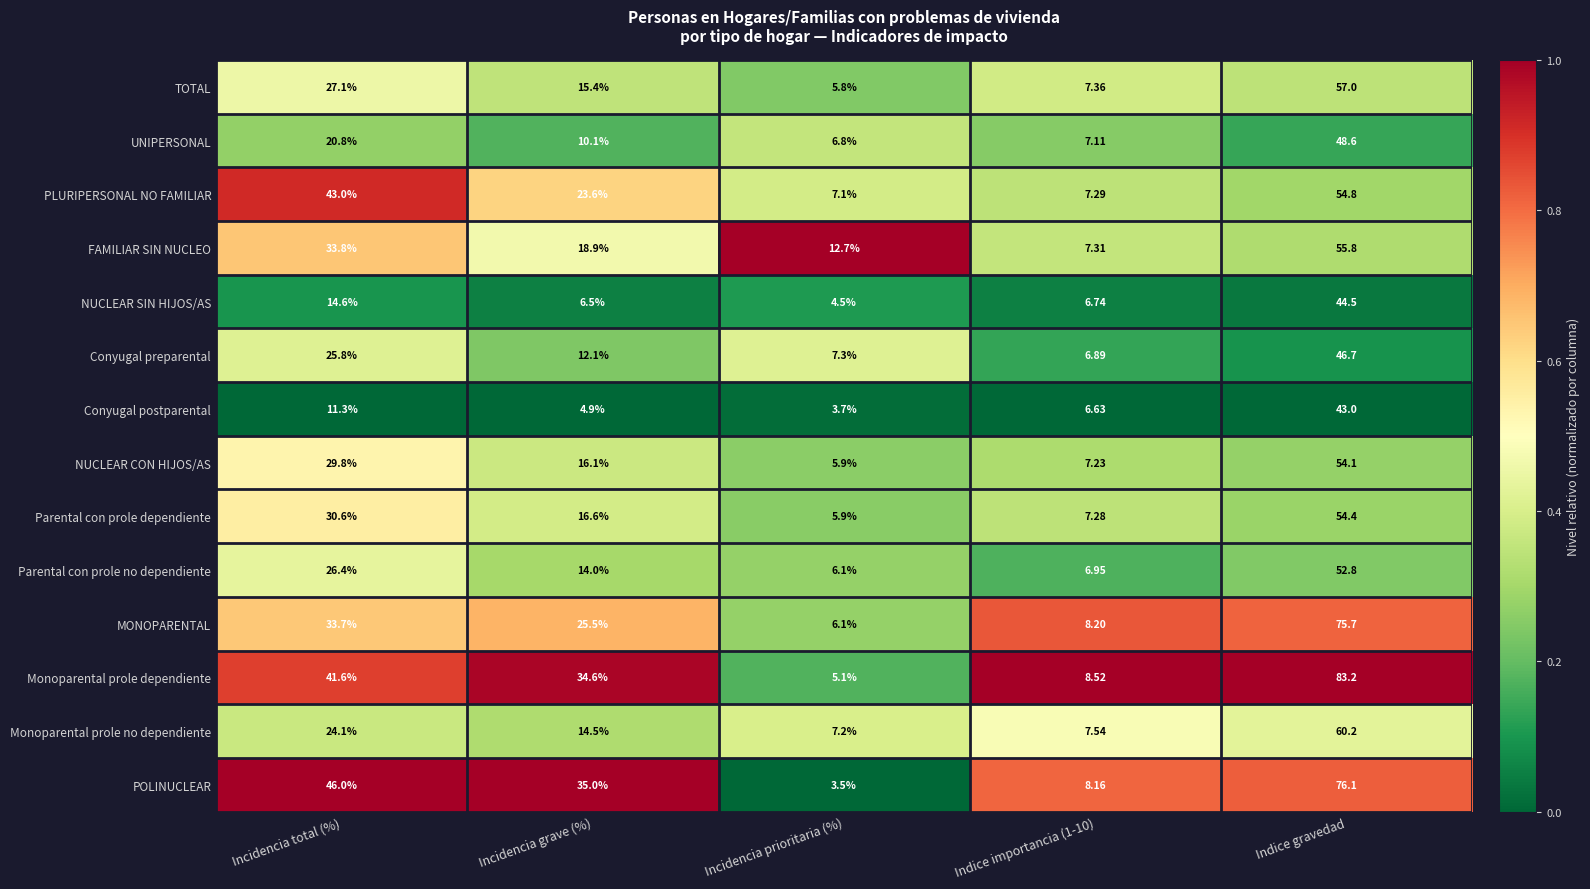

Which series changed the most between Incidencia total (%) and Incidencia prioritaria (%)?

POLINUCLEAR